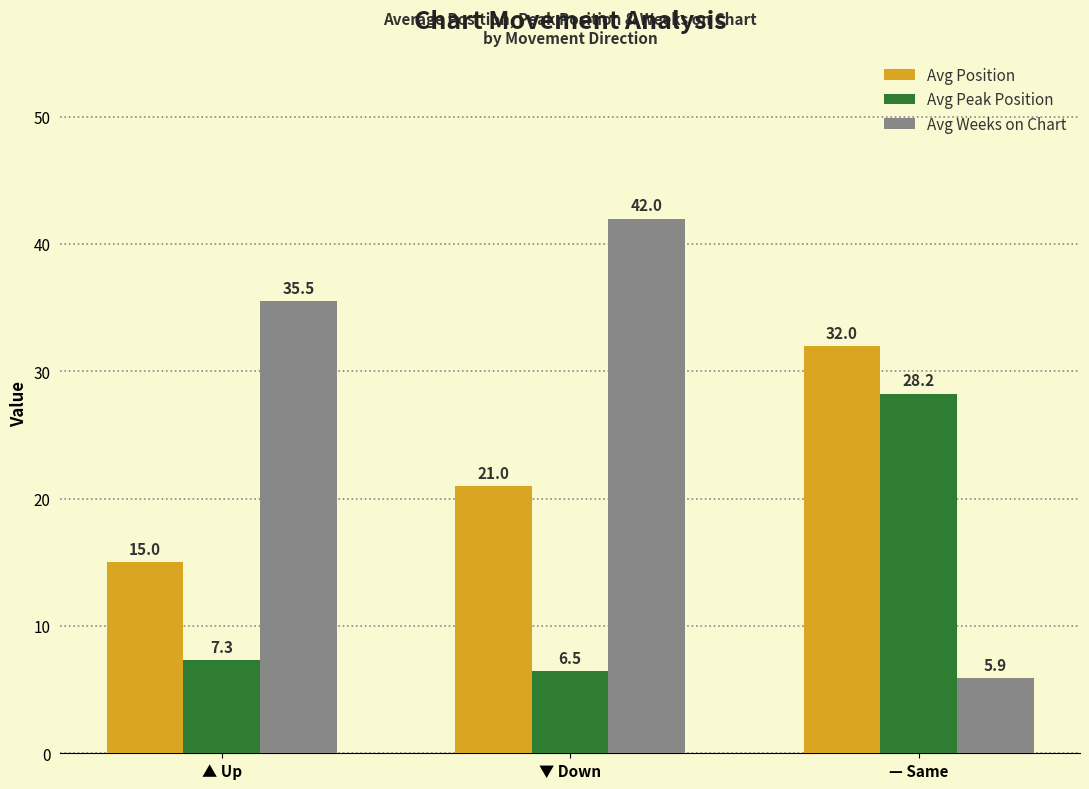

Does the chart contain any negative values?

No